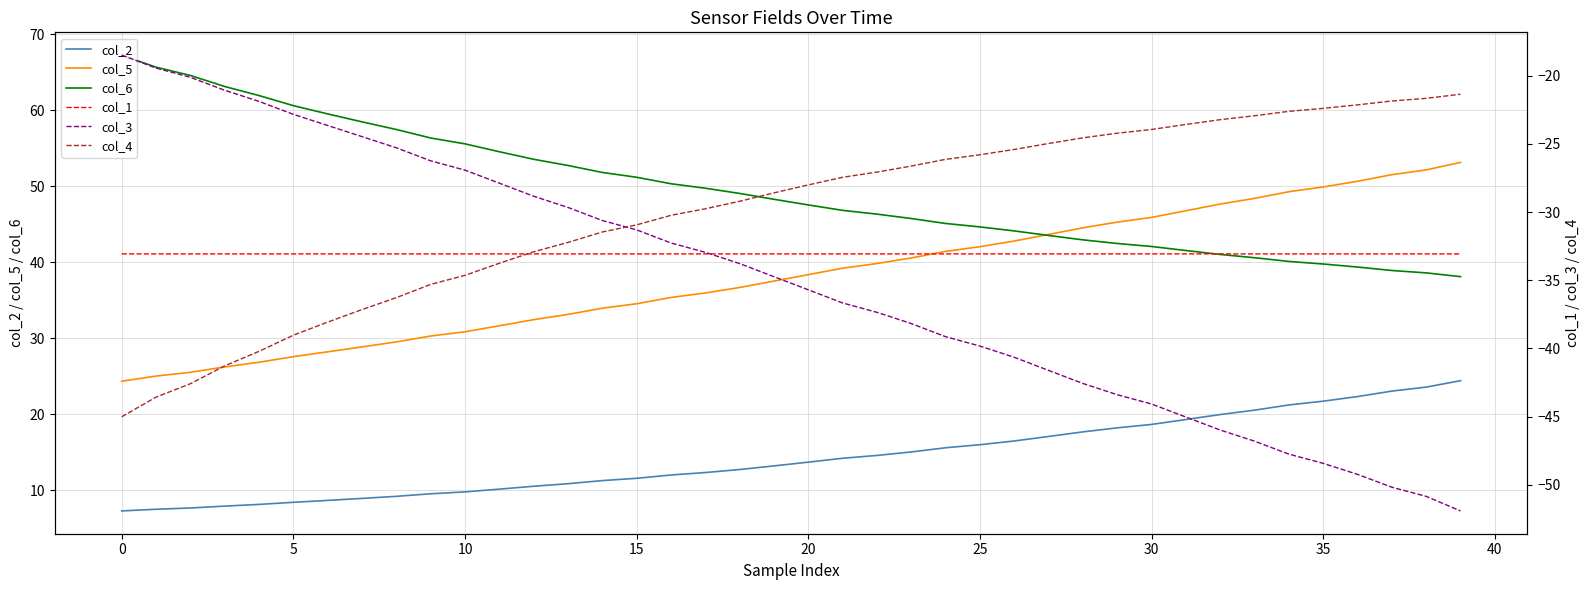

What is the maximum value for col_6?

67.2